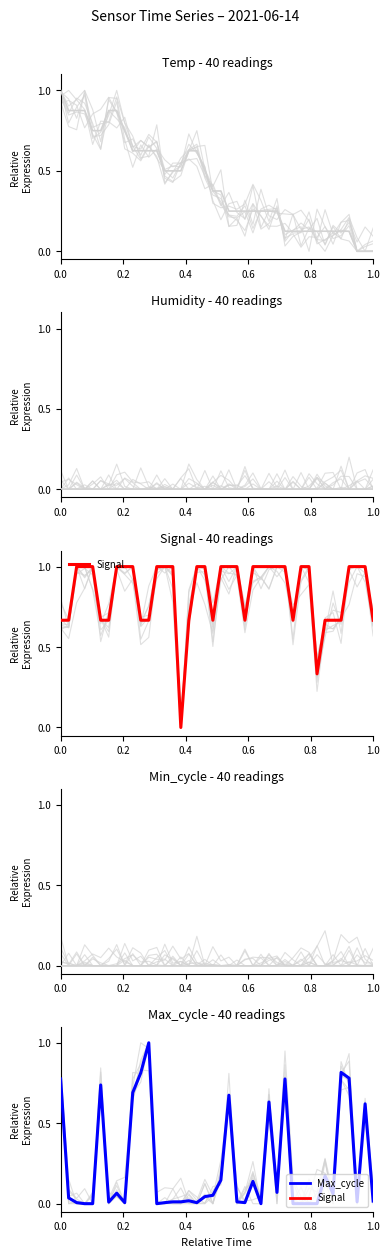

Which category has the lowest value across all series?

37